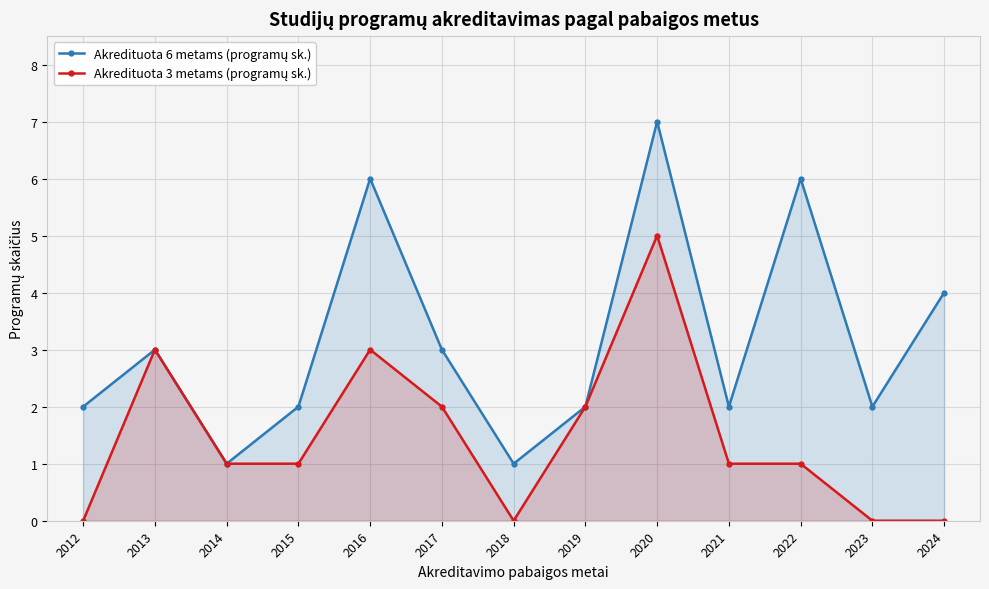

True or false: Akredituota 3 metams (programų sk.) and Akredituota 6 metams (programų sk.) cross at least once.

False